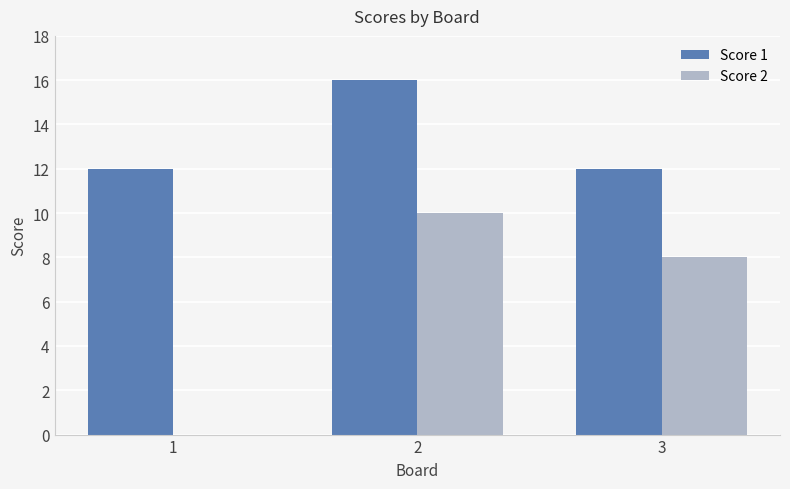

Reading right to left, transcribe all the data shown in this chart.

Score 1: 3=12	2=16	1=12
Score 2: 3=8	2=10	1=0